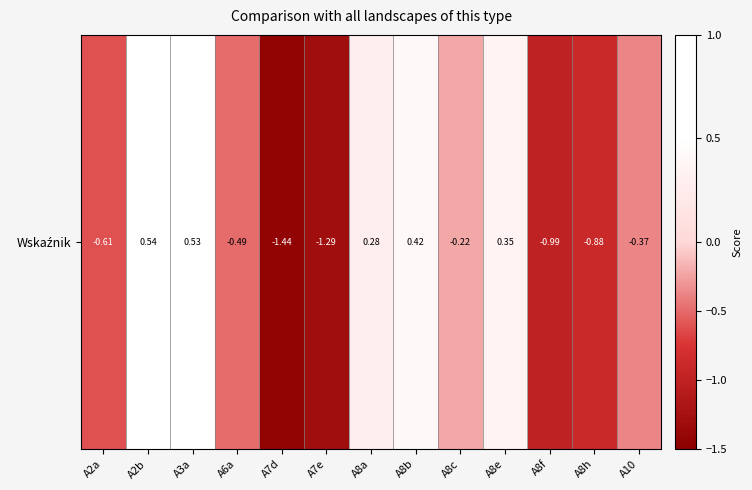

At which label does the data first exceed 0?

A2b